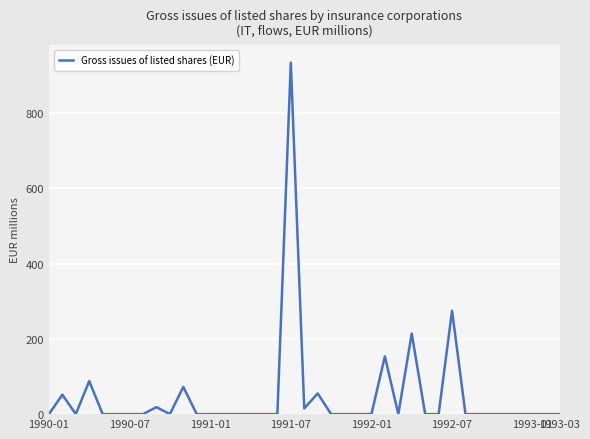

What is the greatest value displayed?

933.5